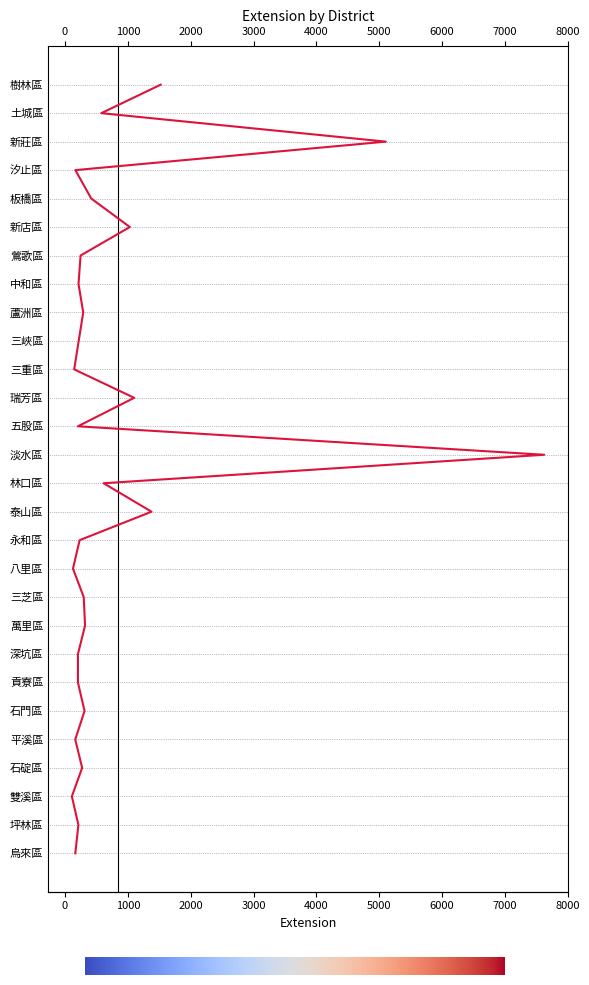

How many lines are shown in the chart?

1